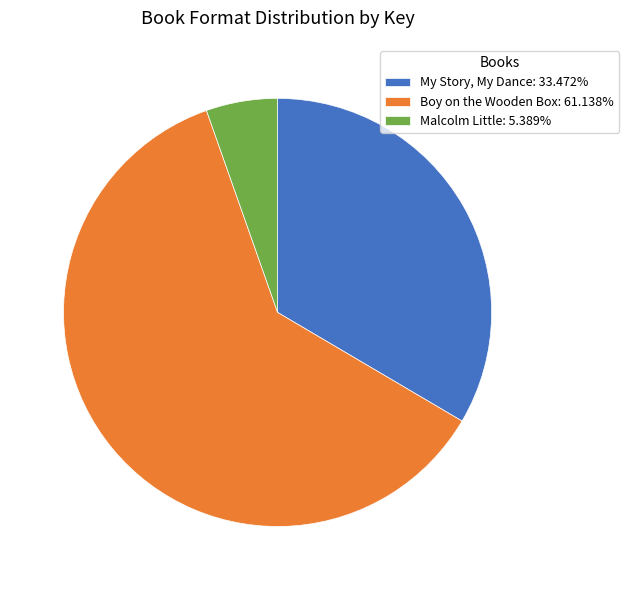

How many segments does this pie chart have?

3